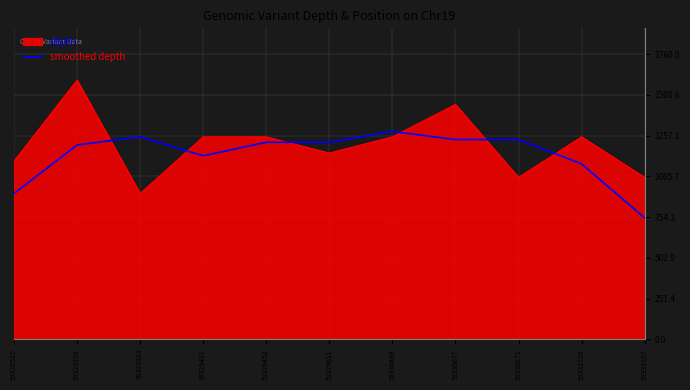

What is the difference between the depth values at 59330498 and 59328525?

150.0